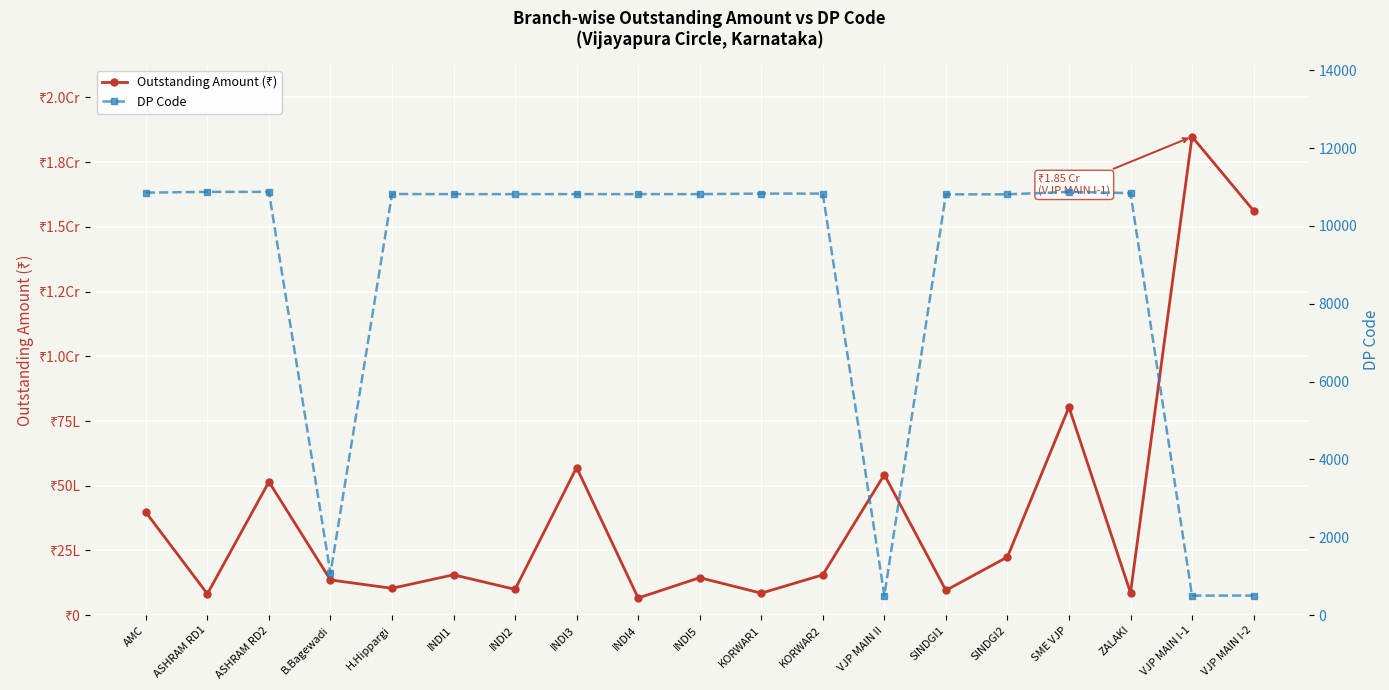

True or false: DP Code has a value of 10875.0 at ASHRAM RD1.

True